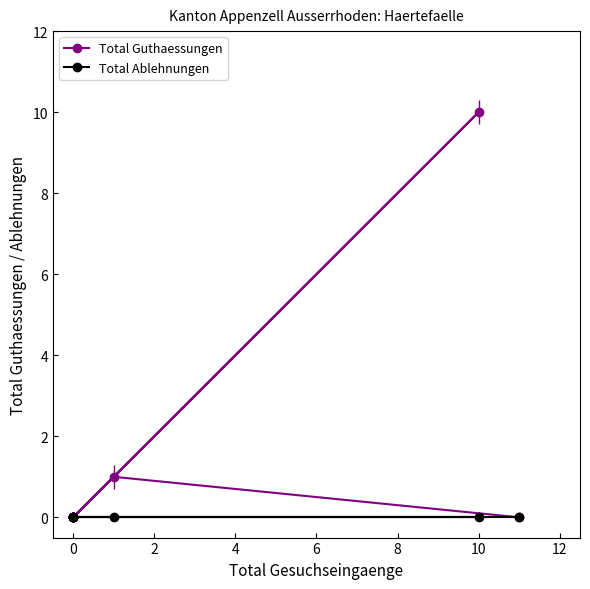

True or false: Total Ablehnungen has more than 2 interior local peaks.

False